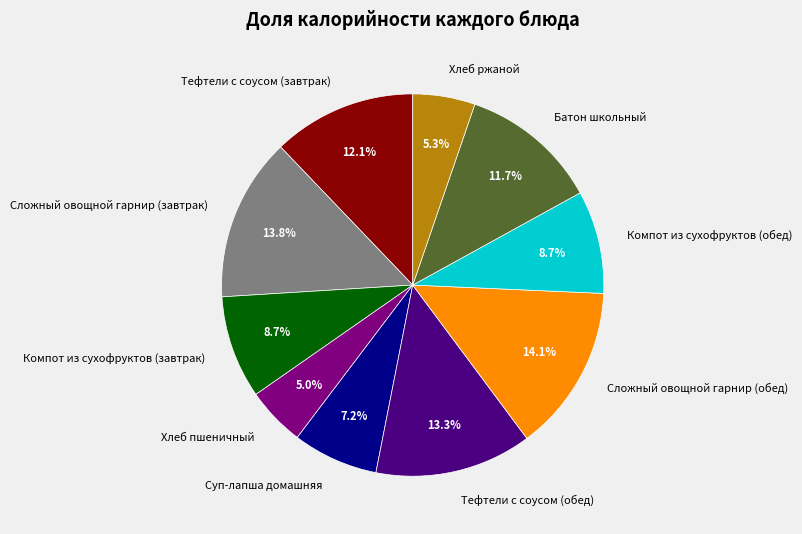

Count the number of slices in the pie.

10